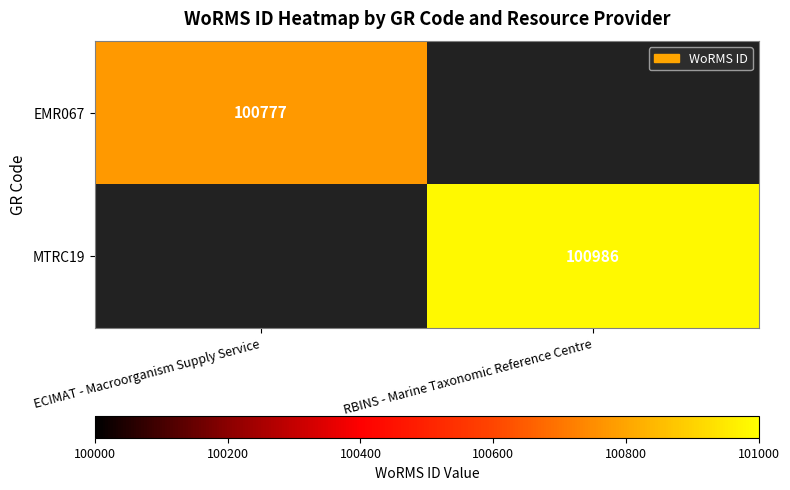

Between ECIMAT - Macroorganism Supply Service and RBINS - Marine Taxonomic Reference Centre, which is larger?

RBINS - Marine Taxonomic Reference Centre